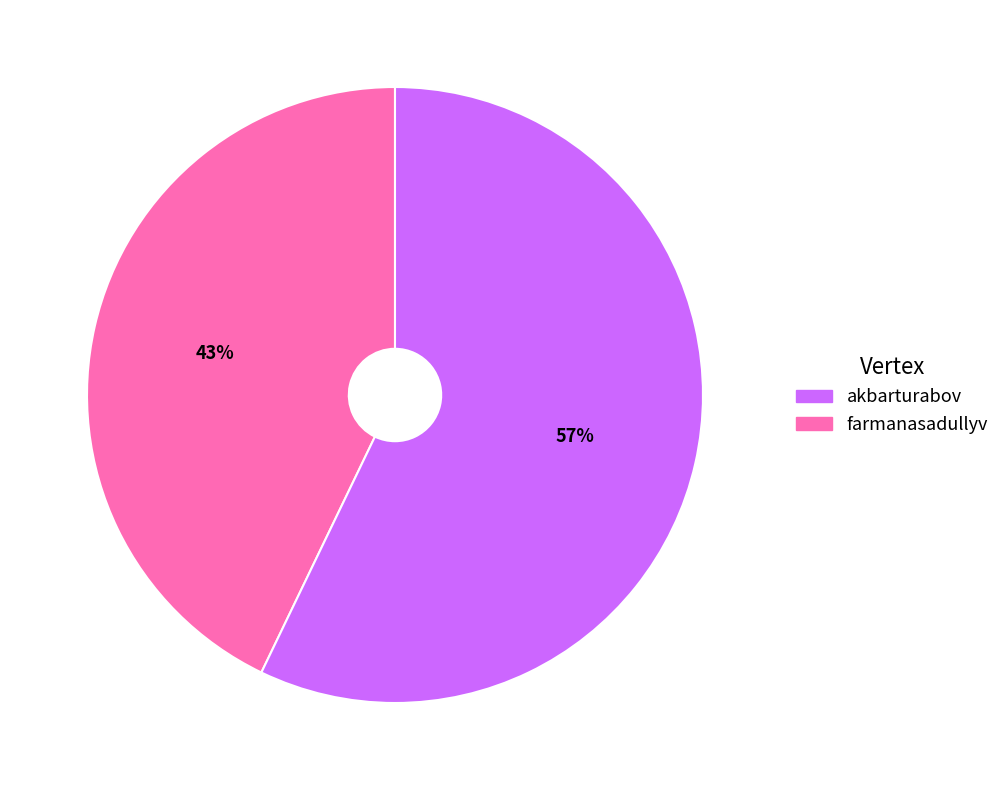

How many slices are in this pie chart?

2